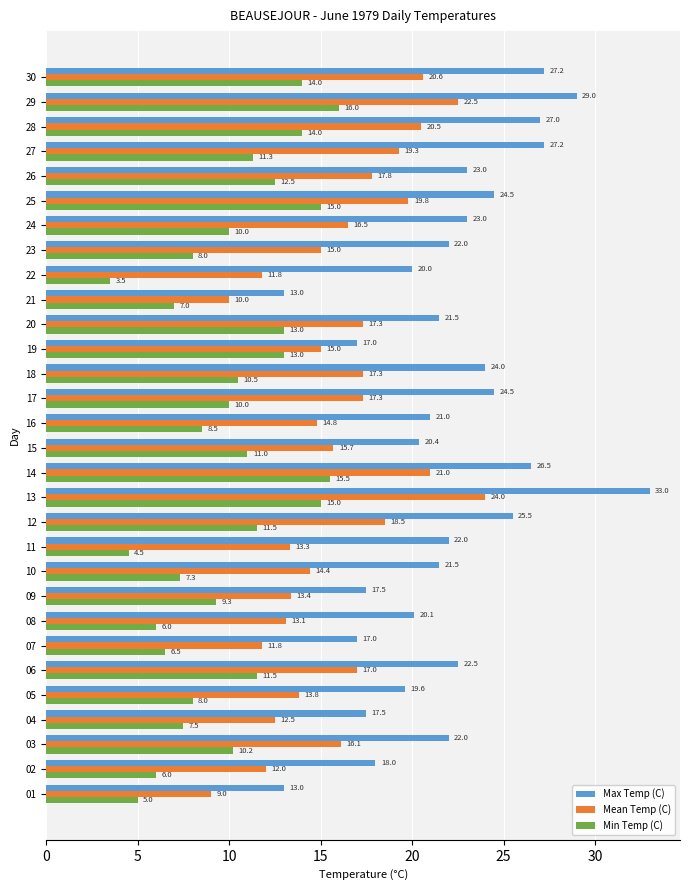

Is the value of Mean Temp (C) at 29 greater than the value of Max Temp (C) at 25?

No